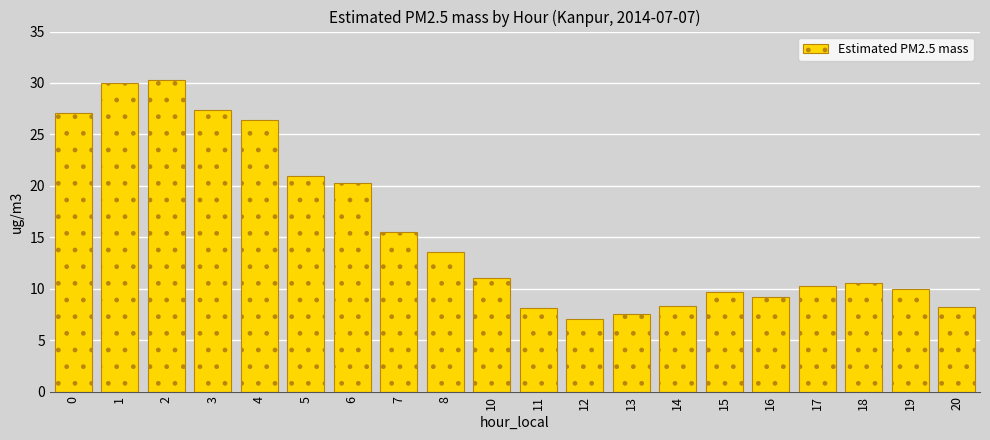

What is the greatest value displayed?

30.3